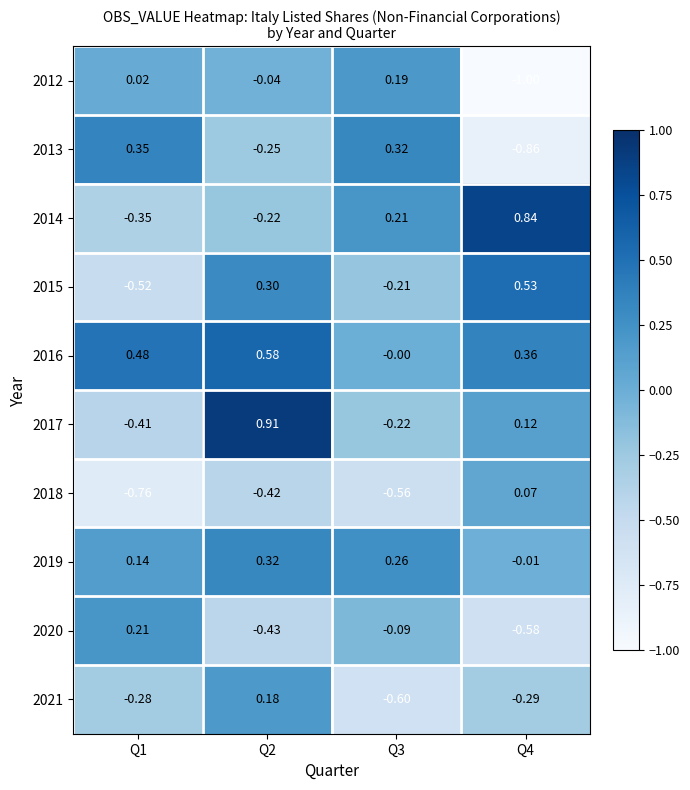

Is the value of 2020 at Q3 greater than the value of 2016 at Q1?

No